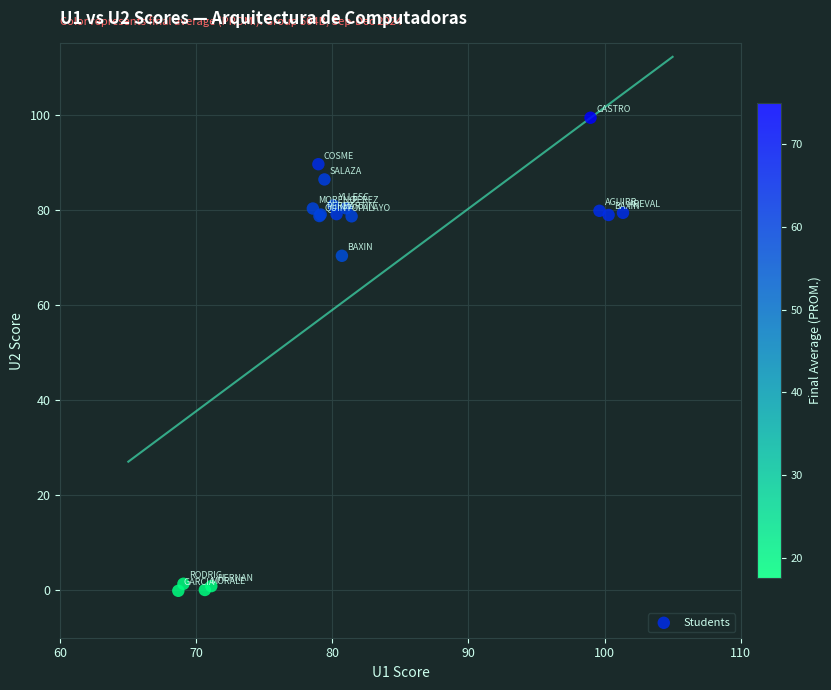

What Y value in the scatter plot is closest to 49?

70.3